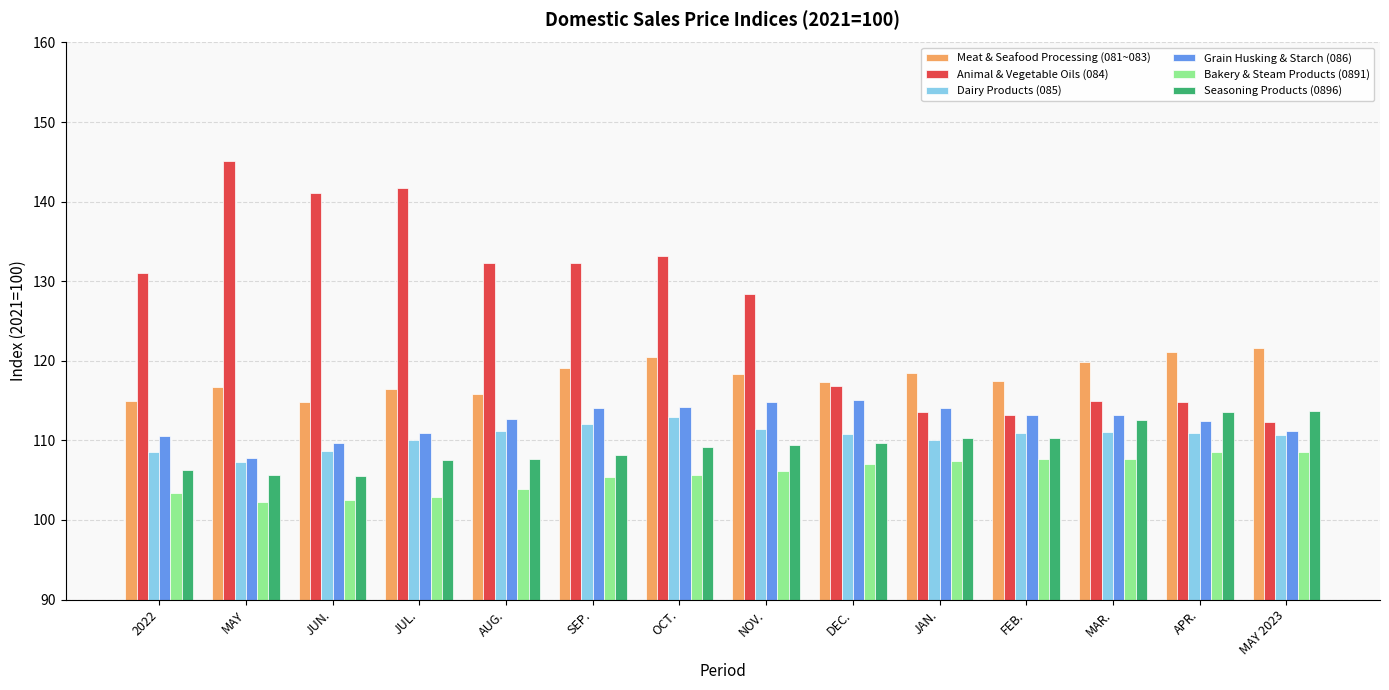

Is the value of Seasoning Products (0896) at DEC. greater than the value of Bakery & Steam Products (0891) at MAY 2023?

Yes